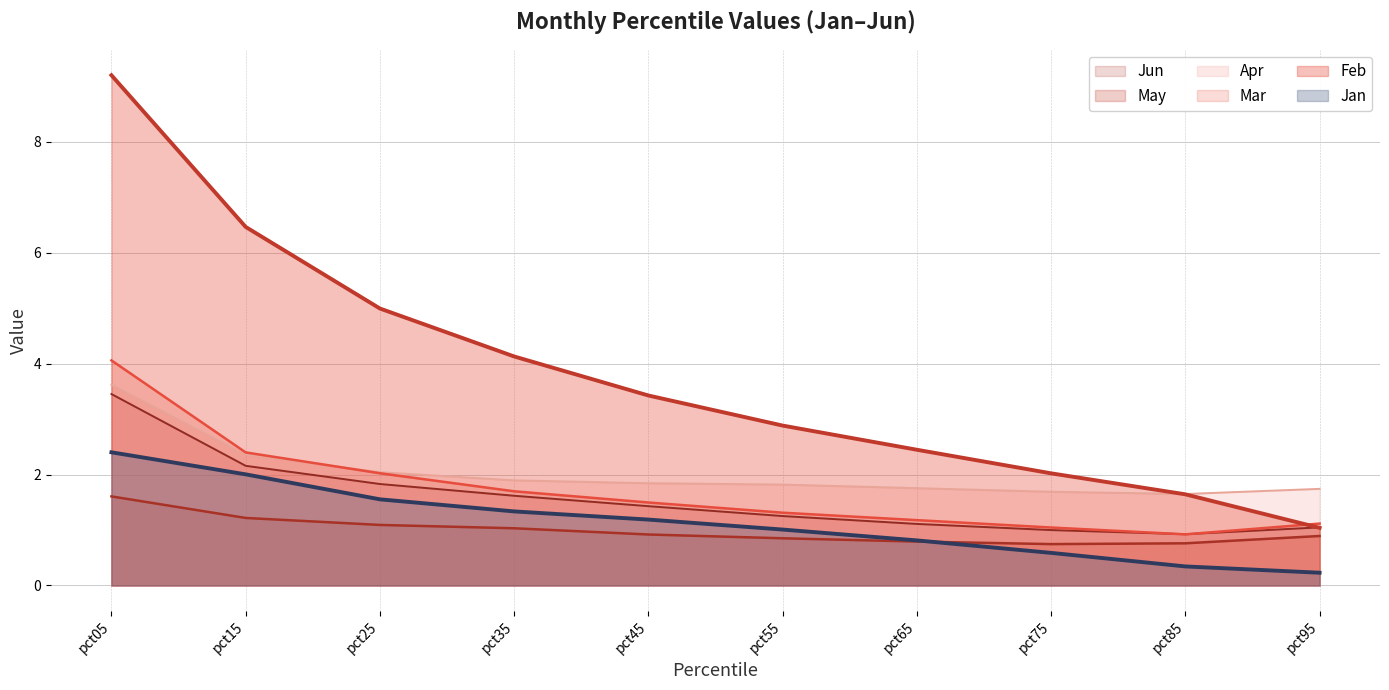

What is the difference between the maximum and minimum values in the Jun series?

2.5